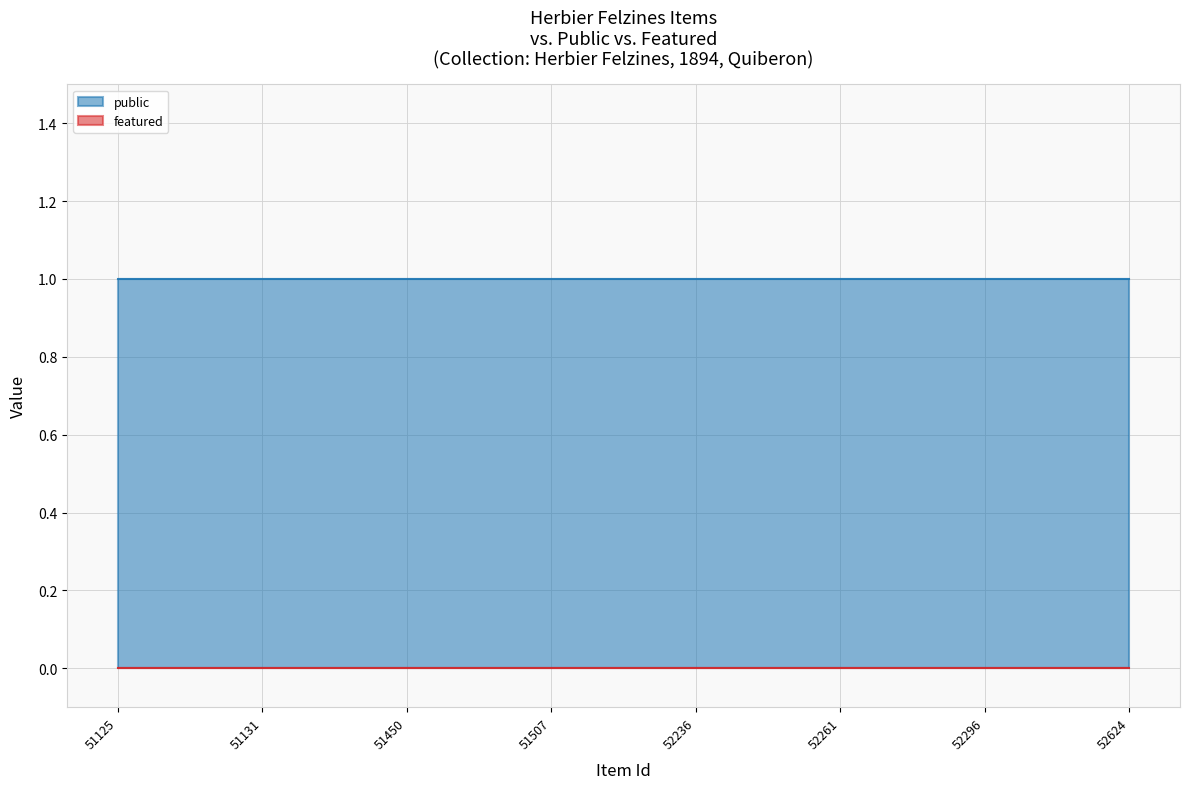

At how many categories does at least one series exceed 0?

8